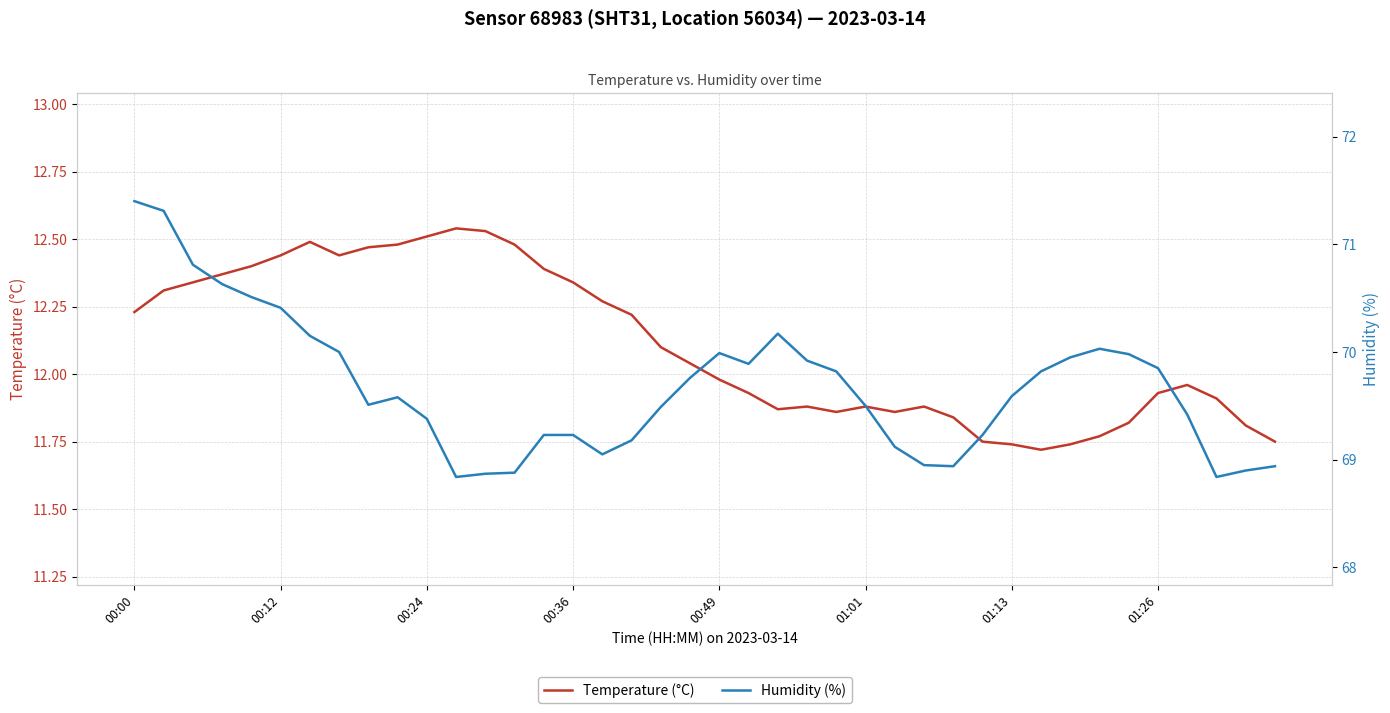

List the series in order of their peak value, lowest first.

Temperature (°C), Humidity (%)